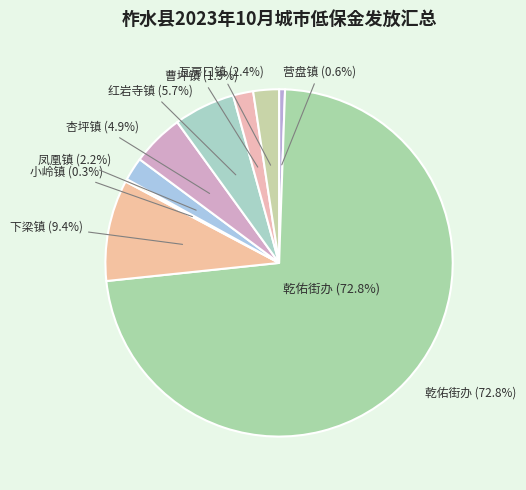

Which category accounts for the majority?

乾佑街办